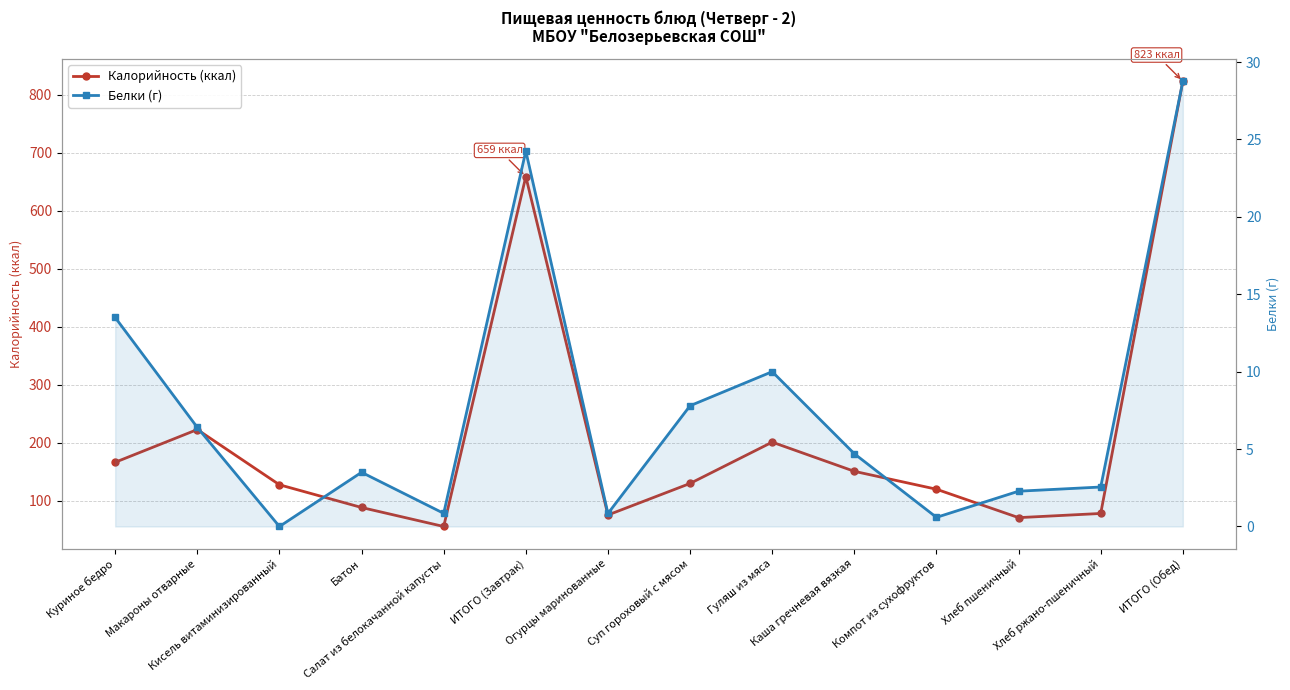

Reading left to right, transcribe all the data shown in this chart.

Калорийность (ккал): Куриное бедро=166.0	Макароны отварные=222.5	Кисель витаминизированный=127.2	Батон=88.0	Салат из белокачанной капусты=55.2	ИТОГО (Завтрак)=658.9	Огурцы маринованные=75.1	Суп гороховый с мясом=129.5	Гуляш из мяса=200.8	Каша гречневая вязкая=150.4	Компот из сухофруктов=119.5	Хлеб пшеничный=70.5	Хлеб ржано-пшеничный=77.7	ИТОГО (Обед)=823.4
Белки (г): Куриное бедро=13.5	Макароны отварные=6.4	Кисель витаминизированный=0.0	Батон=3.5	Салат из белокачанной капусты=0.8	ИТОГО (Завтрак)=24.2	Огурцы маринованные=0.8	Суп гороховый с мясом=7.8	Гуляш из мяса=10.0	Каша гречневая вязкая=4.7	Компот из сухофруктов=0.6	Хлеб пшеничный=2.3	Хлеб ржано-пшеничный=2.5	ИТОГО (Обед)=28.8